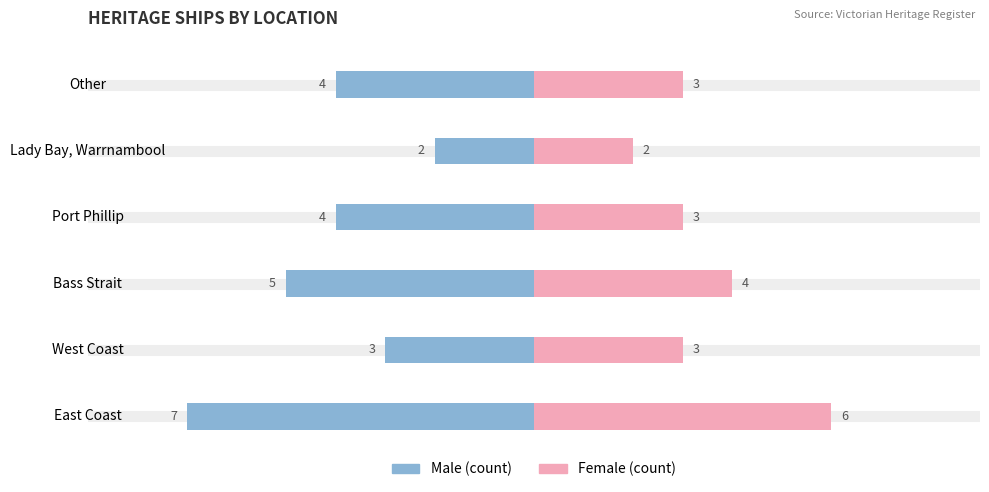

What is the sum of all Female values?

21